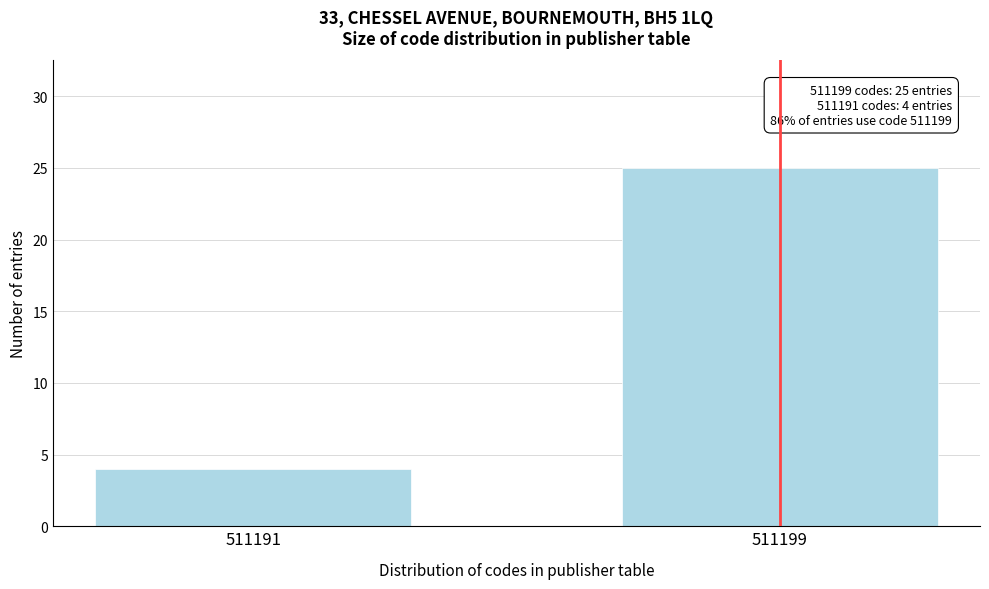

Reading left to right, extract all data points from this chart.

4	25